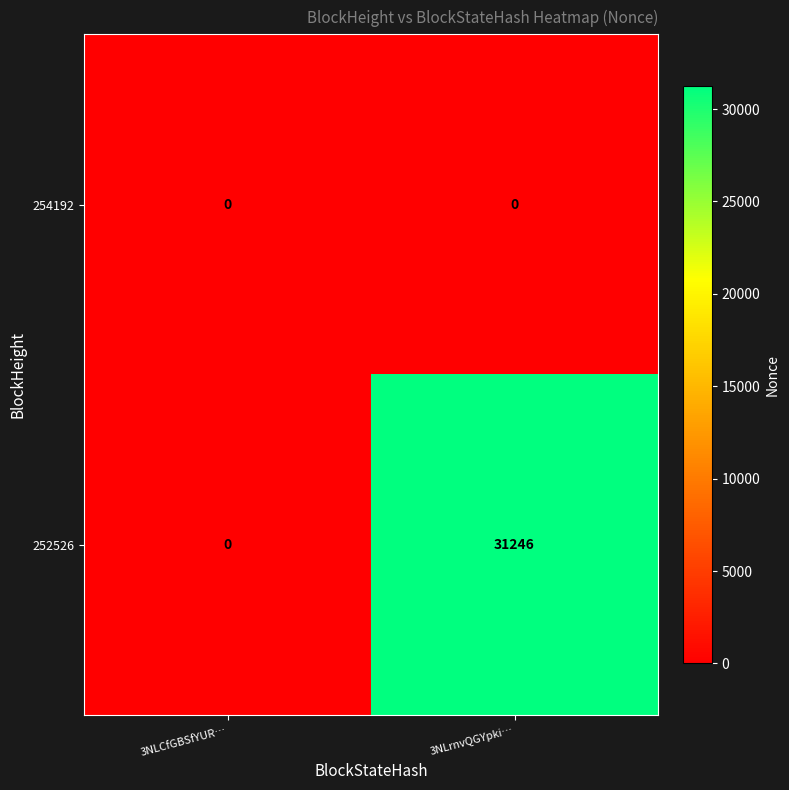

Is it true that 252526 equals 16126 at 3NLCfGBSfYUR…?

False